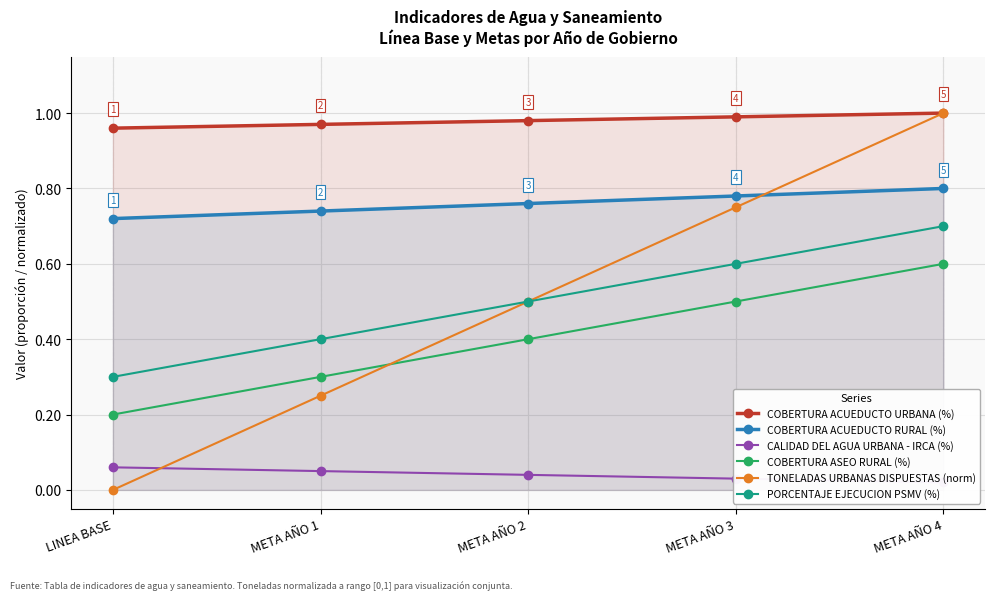

How many lines are shown in the chart?

6